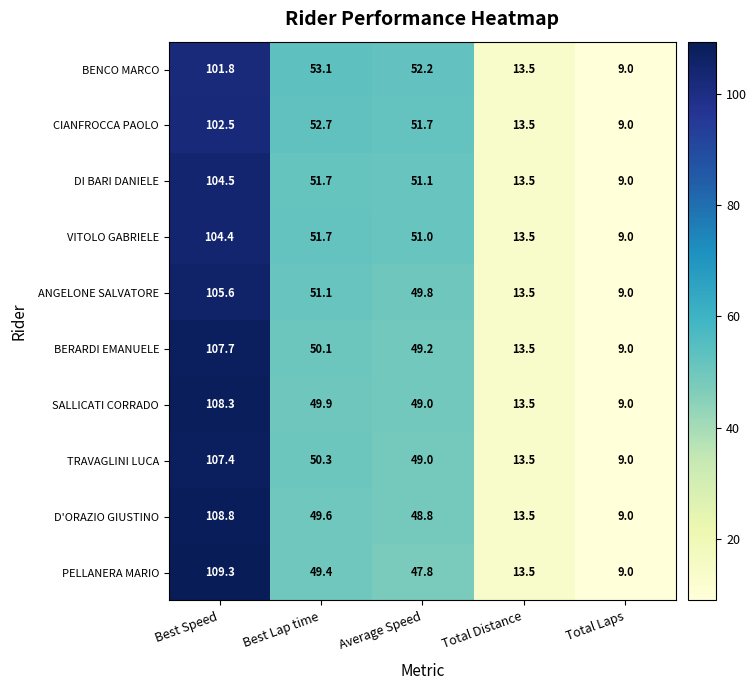

What is the total value across all series at Total Distance?

135.0